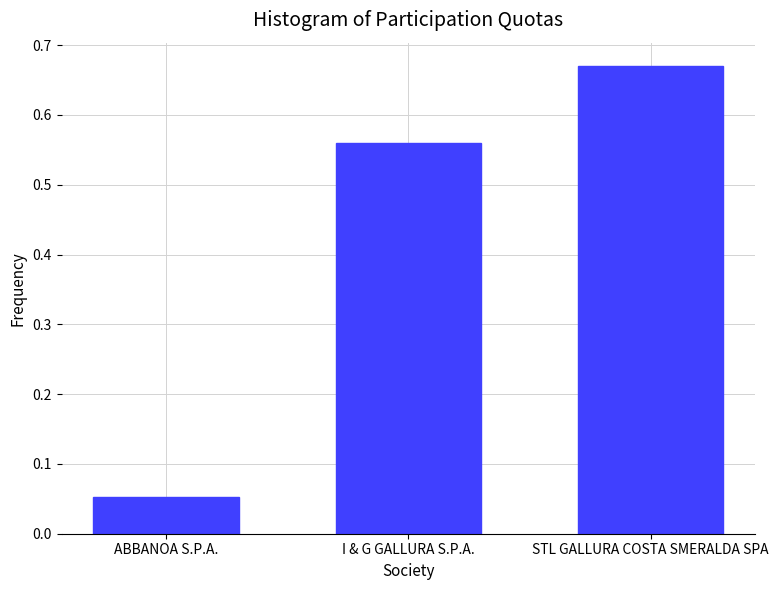

At which label is the value closest to 0?

ABBANOA S.P.A.